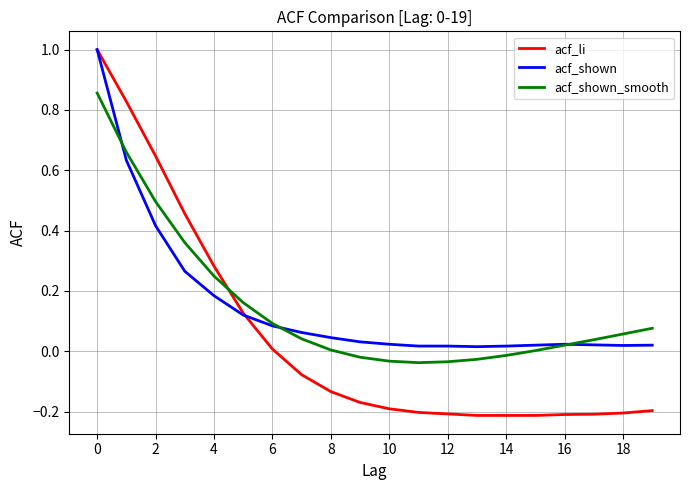

What is the highest value of the acf_li series?

1.0